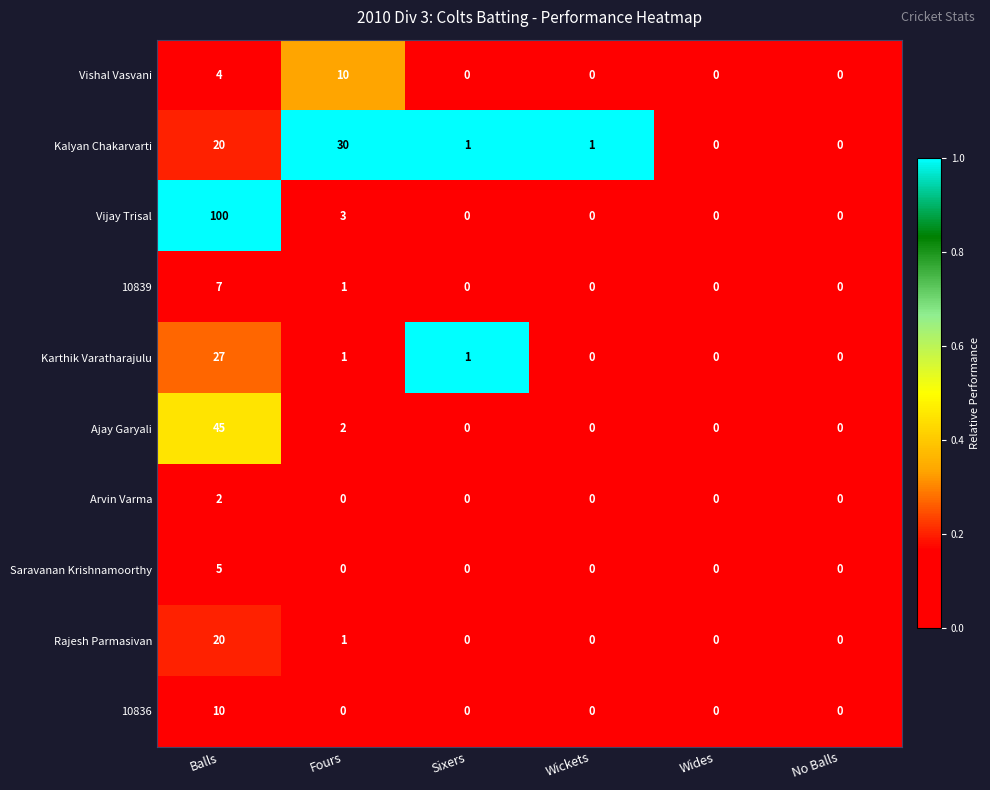

Where is 10839 nearest to the value 3?

Fours